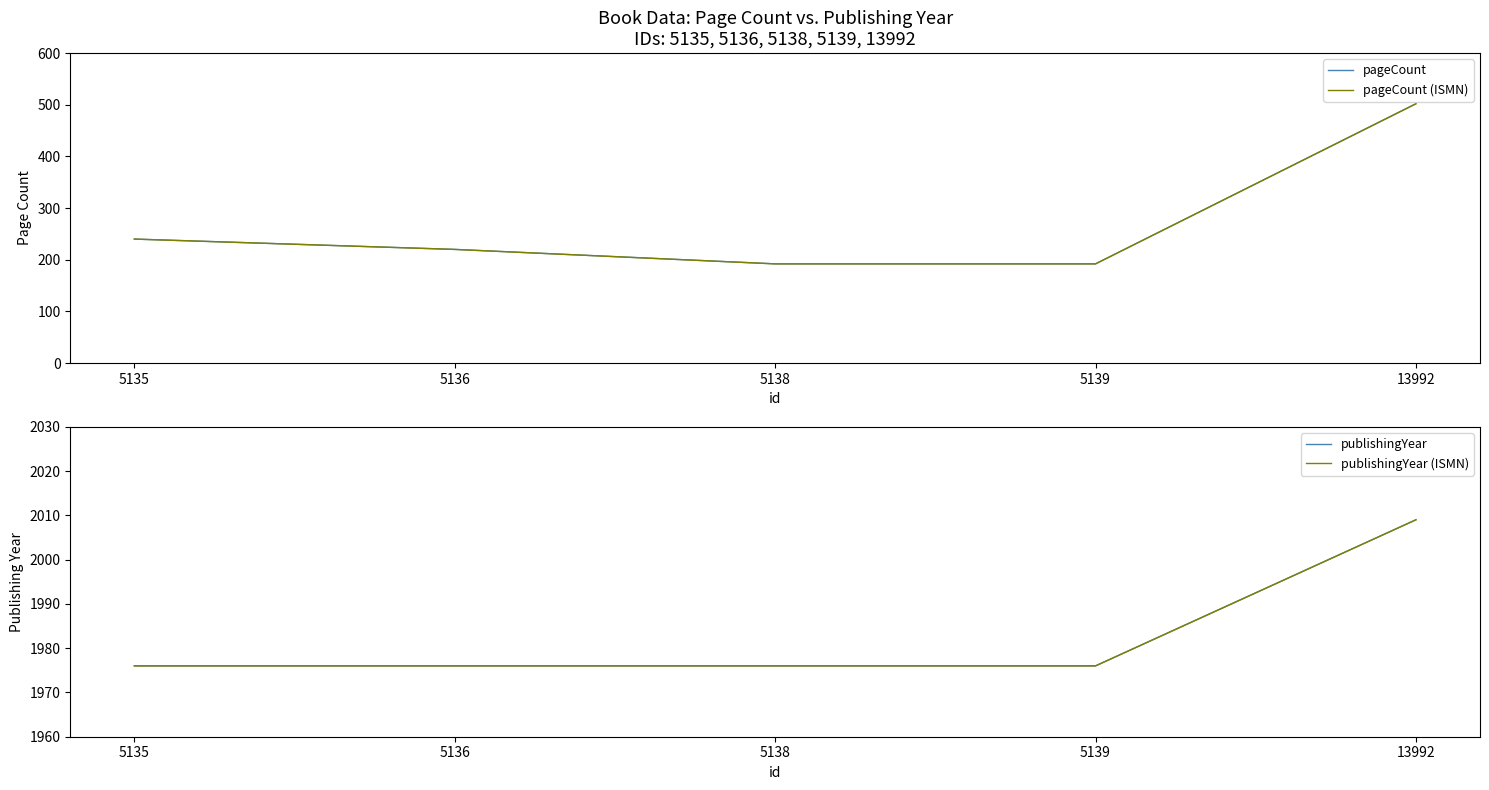

True or false: pageCount and publishingYear cross at least once.

False